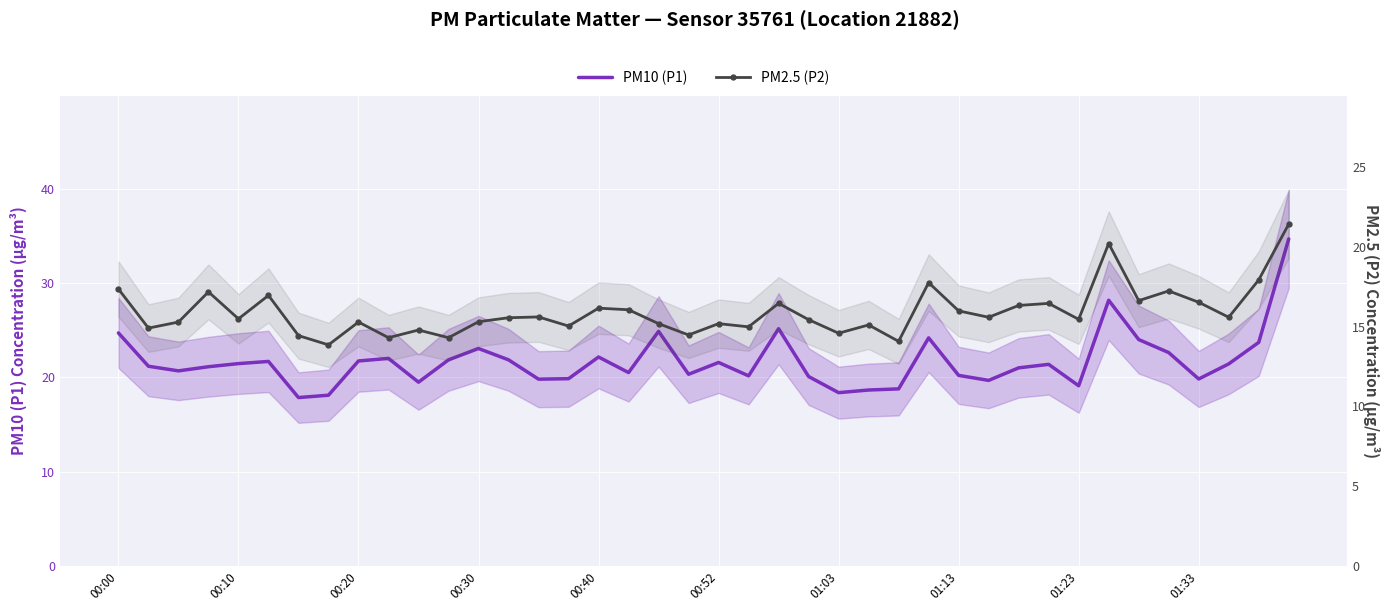

At how many categories does at least one series exceed 21?

22